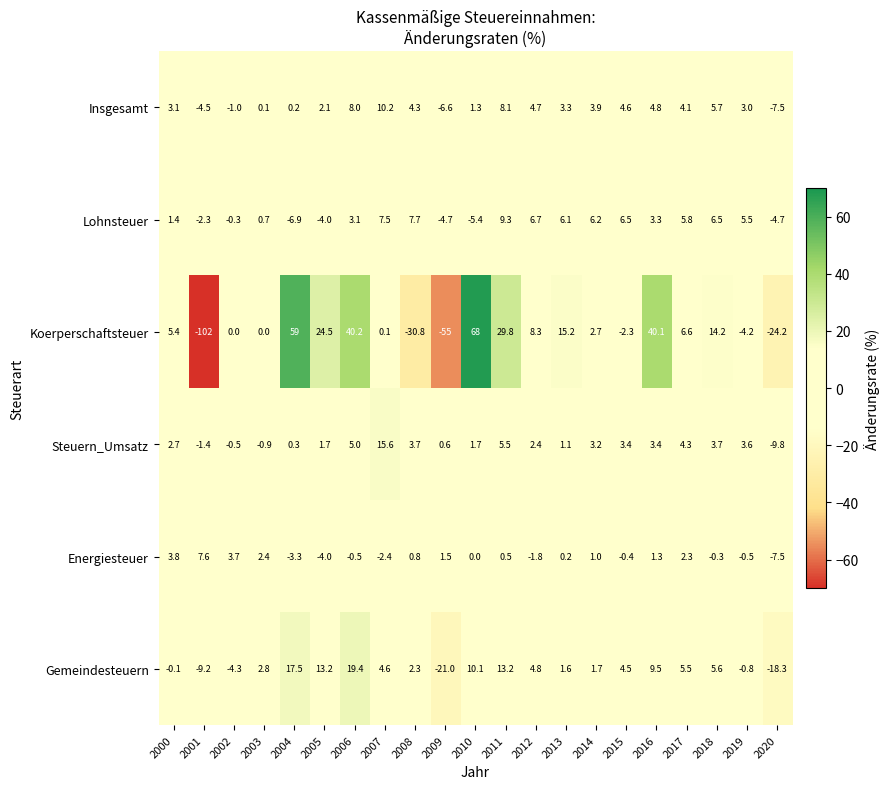

Count the number of data series in this chart.

6